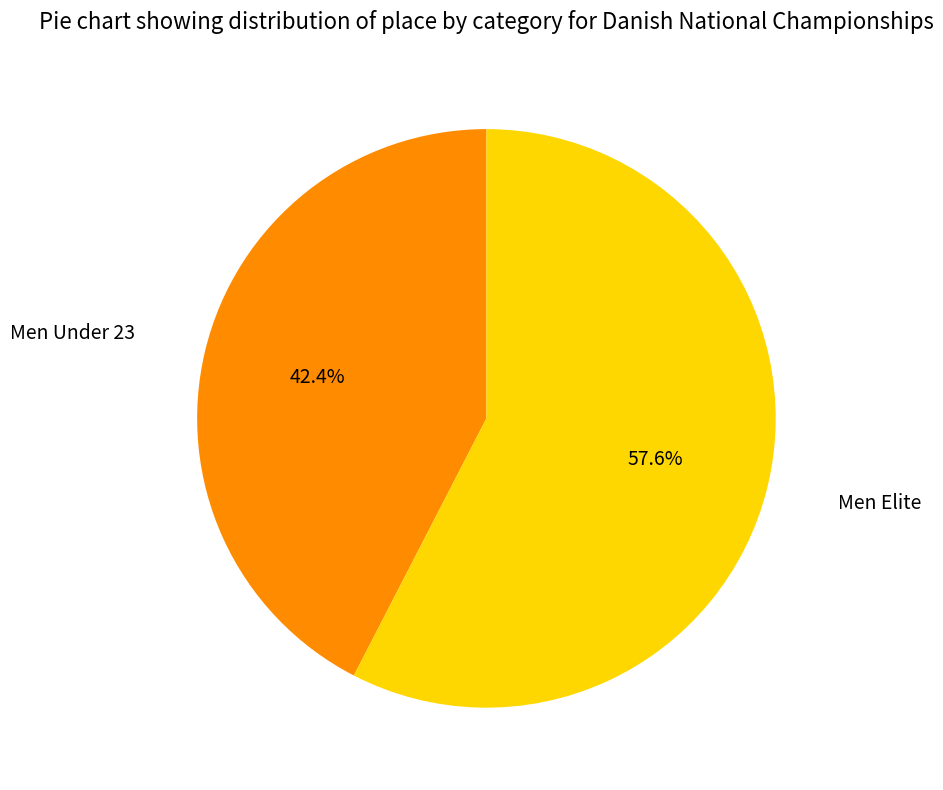

Is there any slice that represents more than half of the pie?

Yes